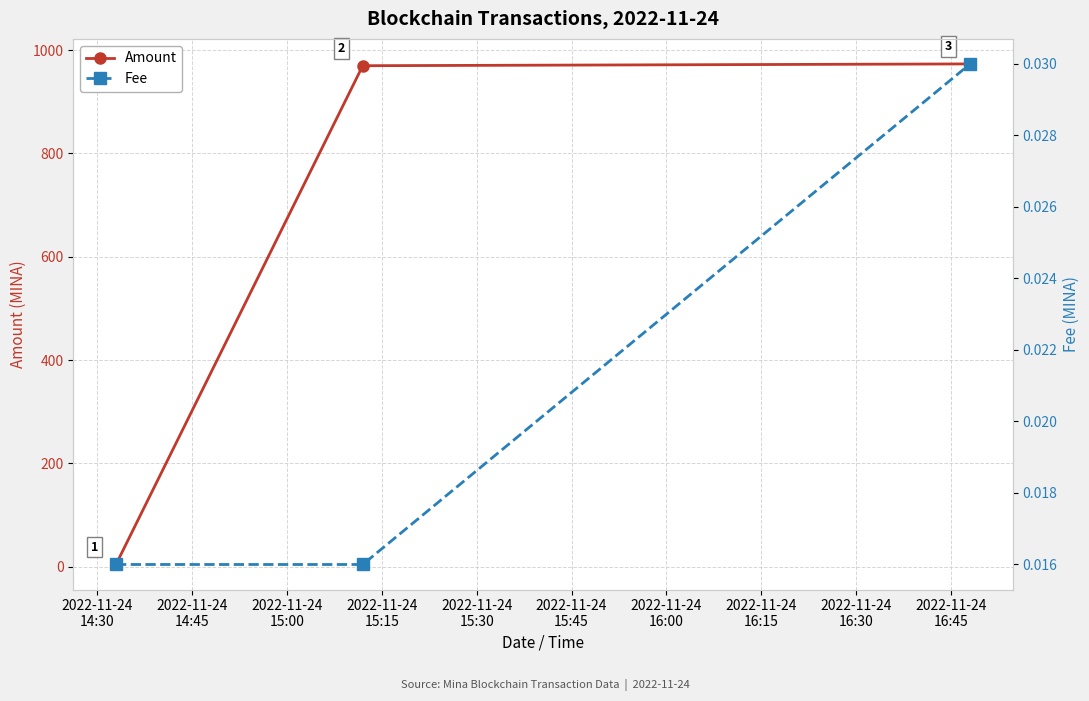

Rank the series by their average value, from highest to lowest.

Amount, Fee